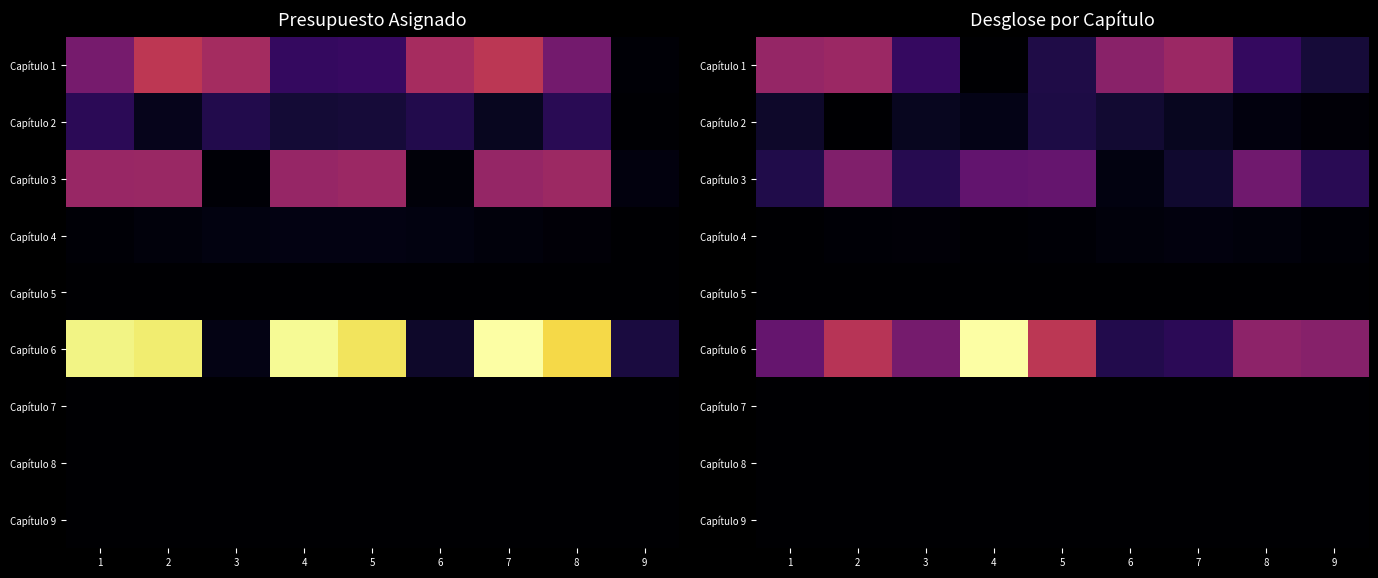

Count the number of categories in the chart.

9